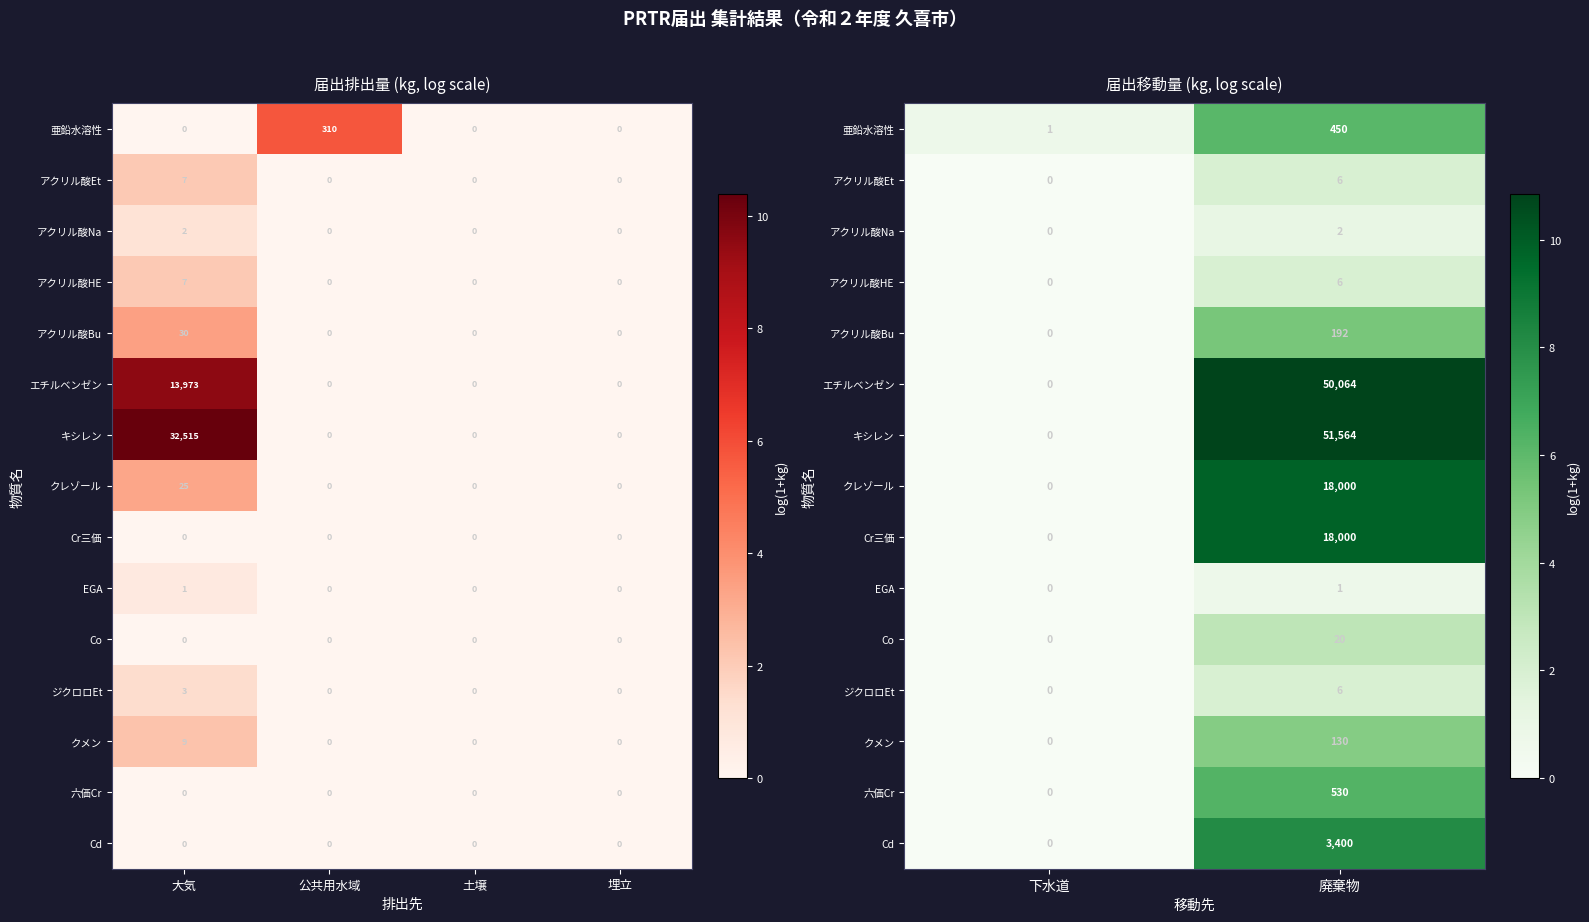

The value of アクリル酸Na at 廃棄物 is 0.4. True or false?

False